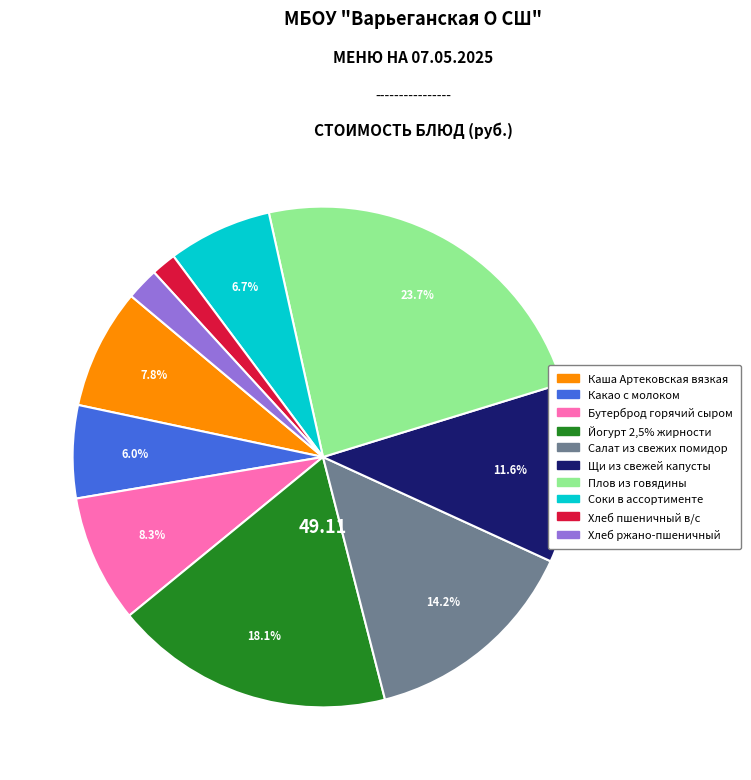

What percentage is the Плов из говядины slice, to the nearest percent?

24%